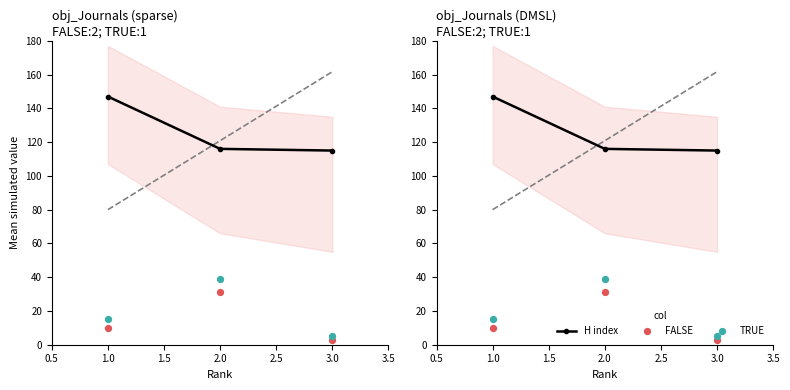

Which series reaches the maximum Y coordinate?

H index